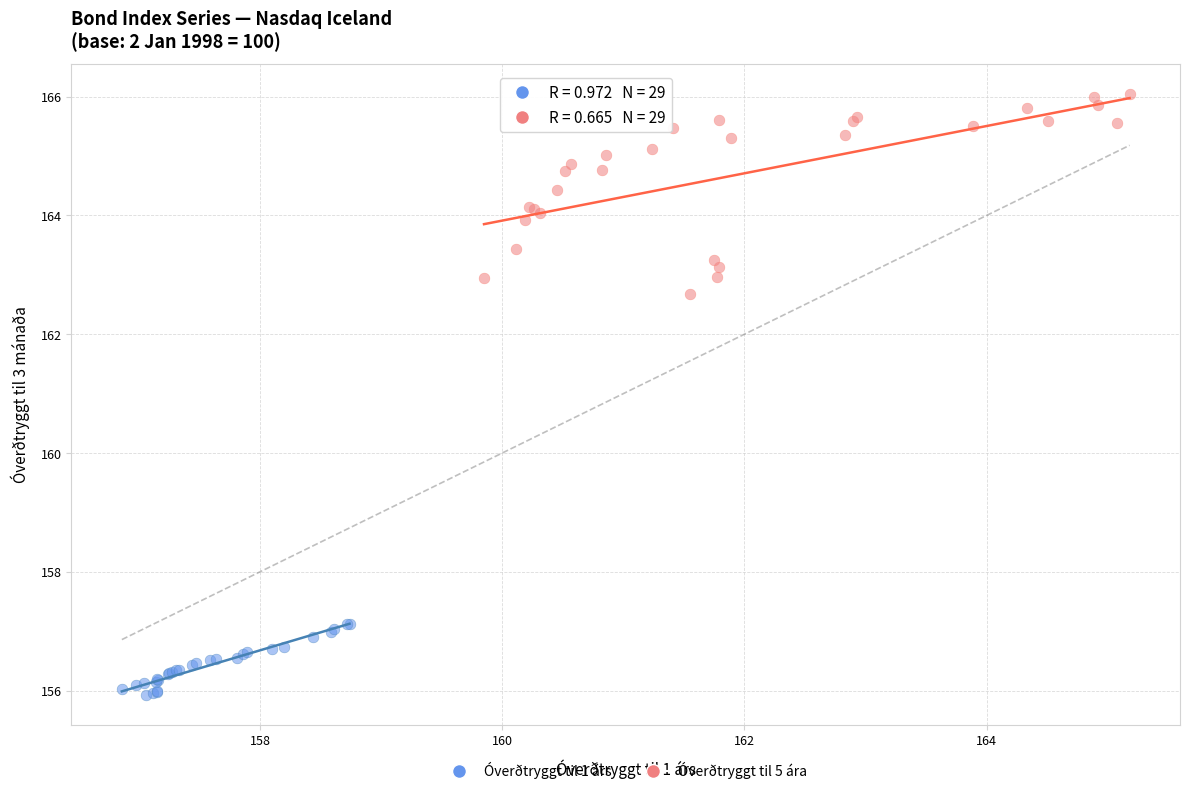

What are all the series names shown in the legend?

Óverðtryggt til 1 árs, Óverðtryggt til 5 ára